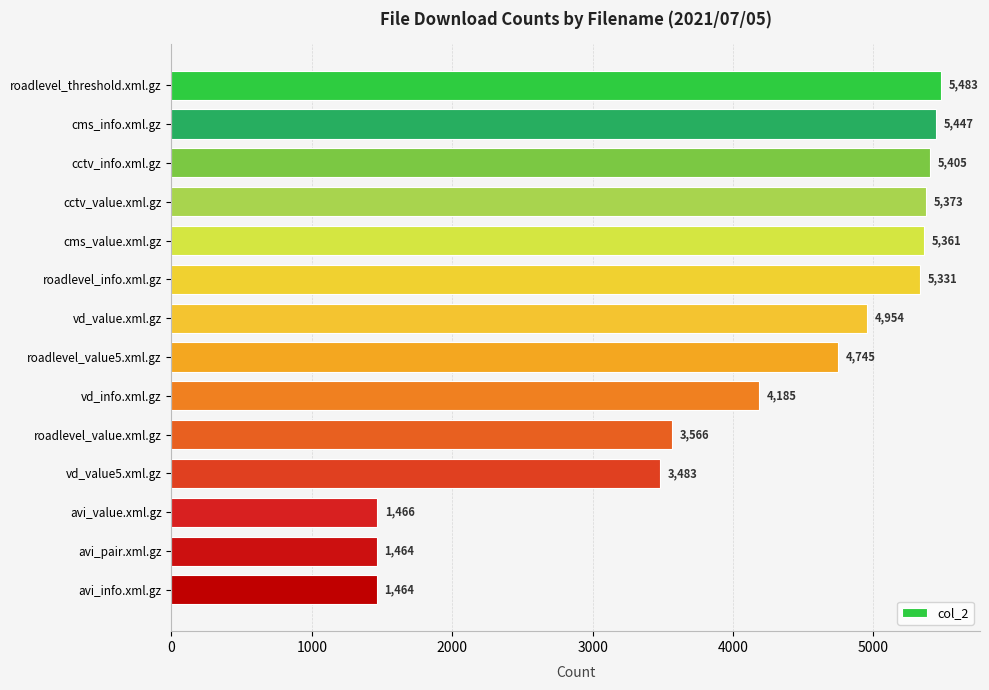

Reading top to bottom, what are all the values shown in this chart?

5483	5447	5405	5373	5361	5331	4954	4745	4185	3566	3483	1466	1464	1464